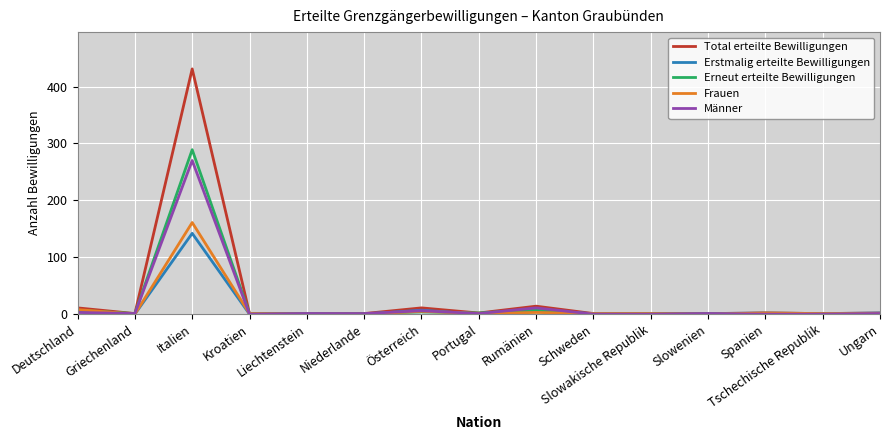

What is the difference between the second highest and minimum values in the Total erteilte Bewilligungen series?

13